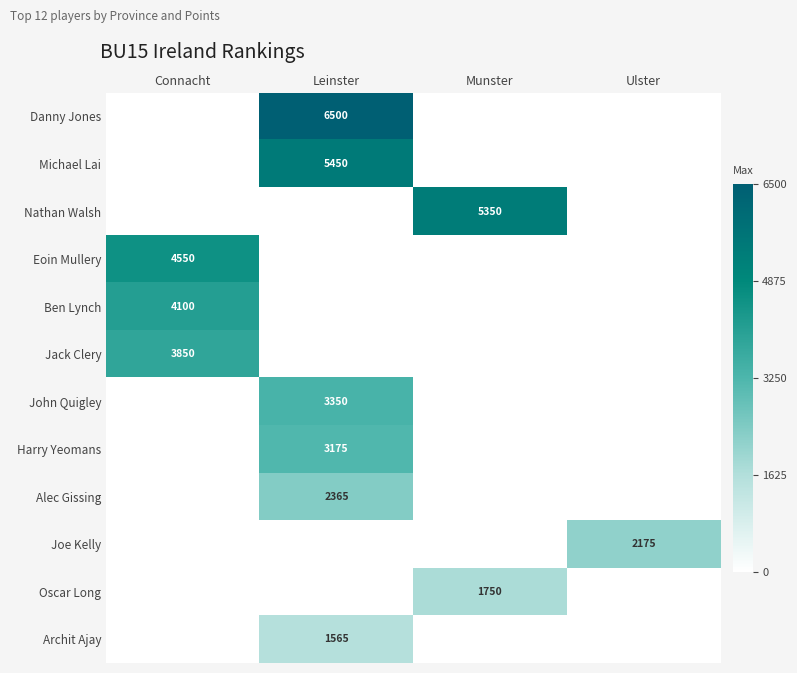

The Eoin Mullery series shows 7997 at Connacht. True or false?

False